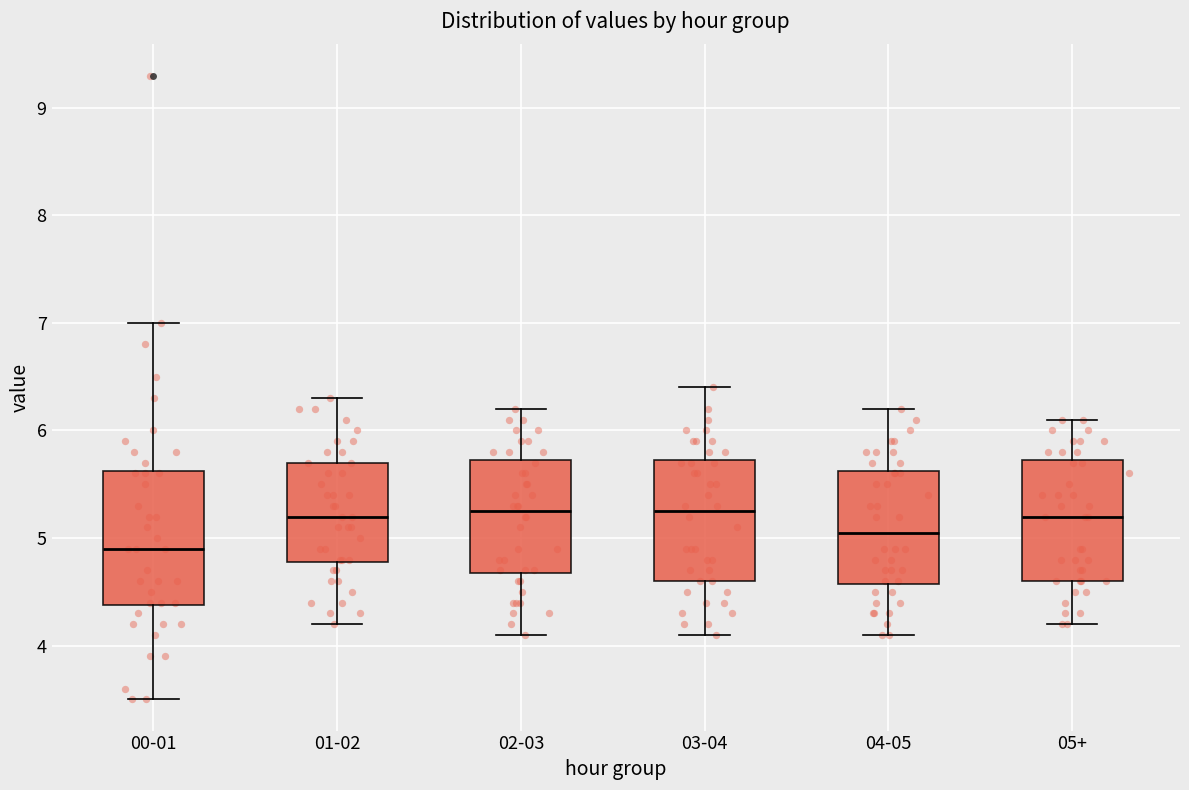

Which box's median line is the lowest?

00-01